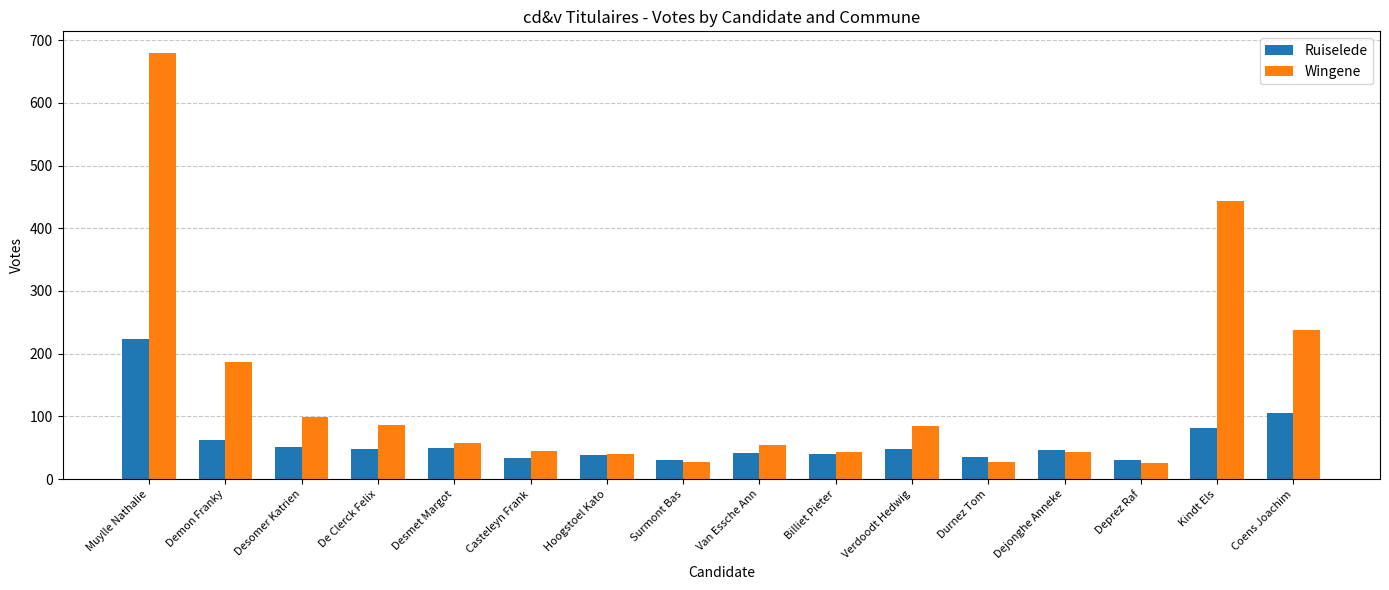

What is the difference between the second highest and second lowest values in the Ruiselede series?

75